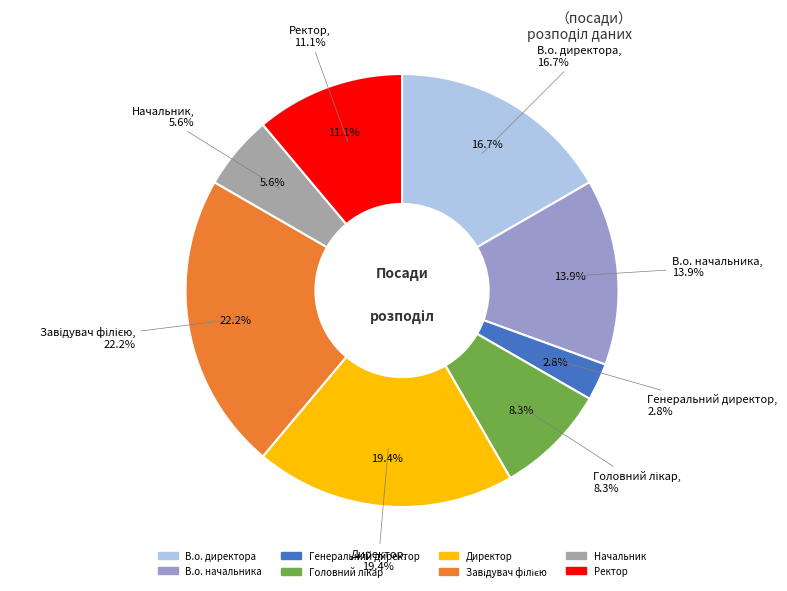

What percentage is the Директор slice, to the nearest percent?

19%